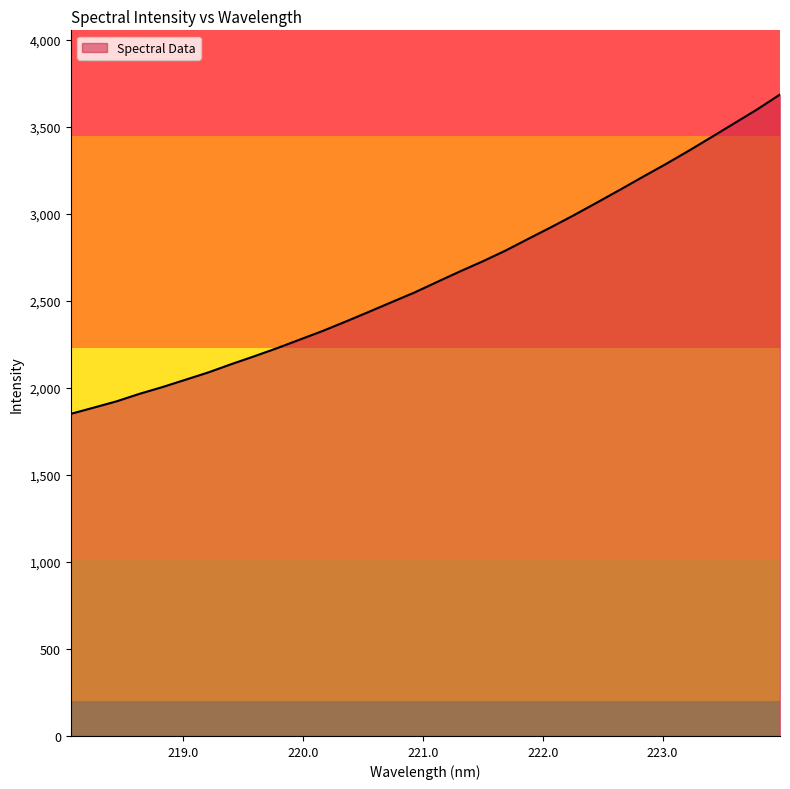

What is the difference between the maximum and minimum values?

1834.8